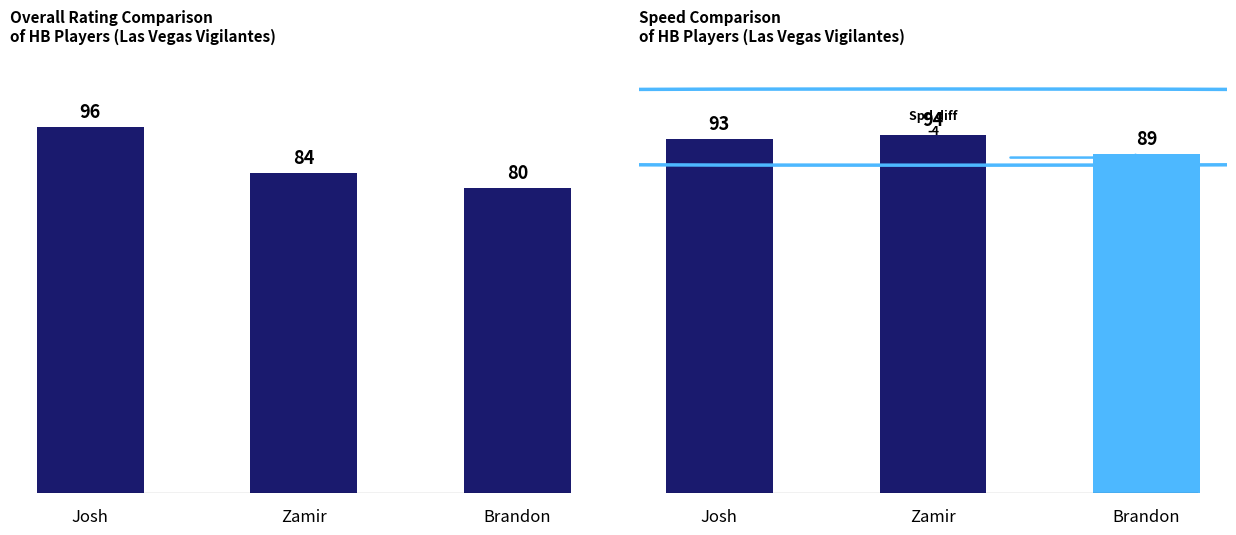

The speed series shows 94 at Zamir. True or false?

True